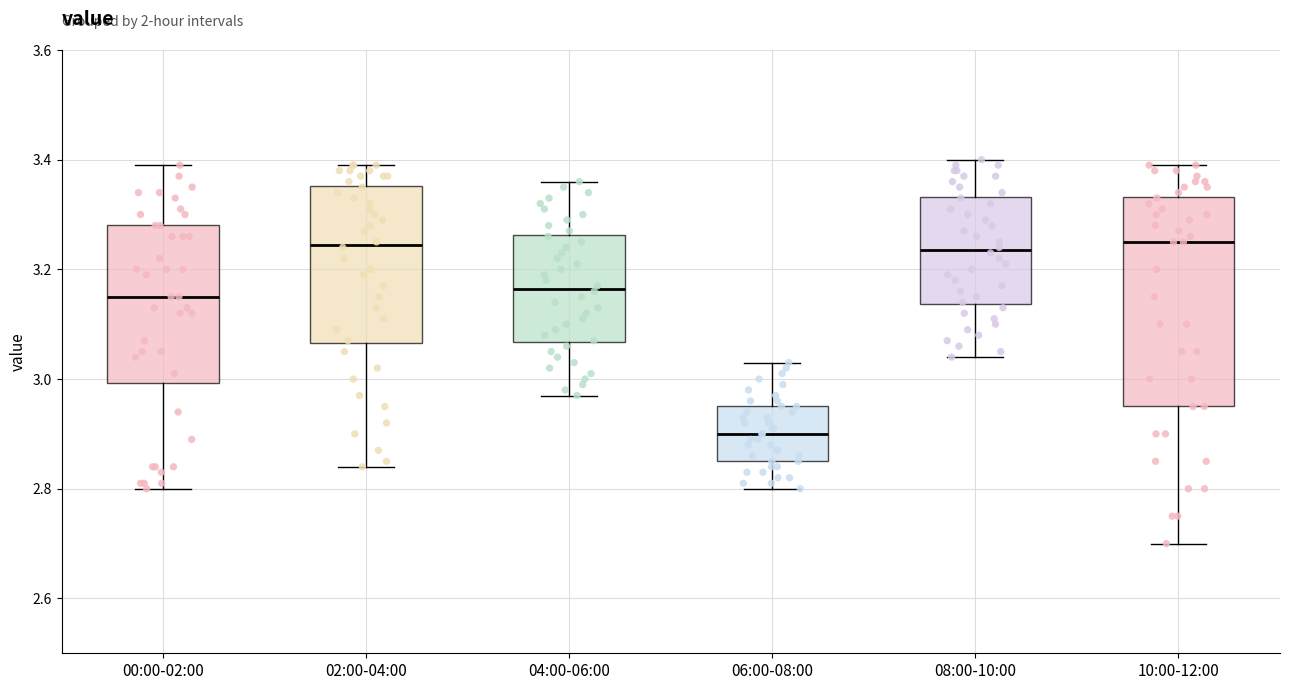

Reading left to right, transcribe this box plot: for each box, give where its median line is, the range the box spans, and where its two whiskers end, as read against the y-axis. The values are not printed on the chart, so give them approximately, as read against the axis.

00:00-02:00: median 3.16, box 3.00 to 3.28, whiskers 2.80 to 3.40
02:00-04:00: median 3.24, box 3.06 to 3.36, whiskers 2.84 to 3.40
04:00-06:00: median 3.16, box 3.06 to 3.26, whiskers 2.98 to 3.36
06:00-08:00: median 2.90, box 2.86 to 2.96, whiskers 2.80 to 3.04
08:00-10:00: median 3.24, box 3.14 to 3.34, whiskers 3.04 to 3.40
10:00-12:00: median 3.26, box 2.96 to 3.34, whiskers 2.70 to 3.40